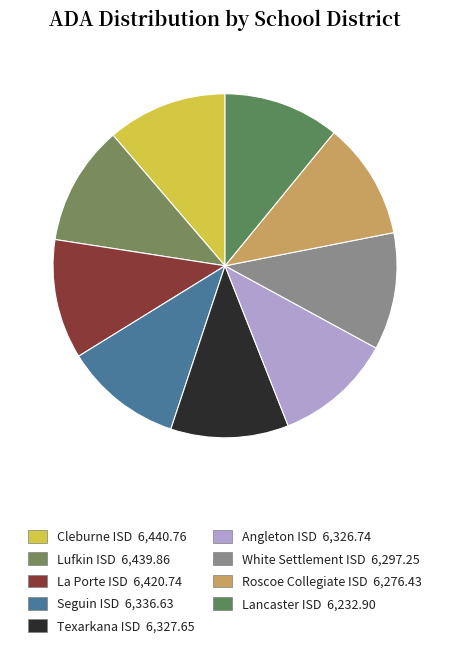

Which slice is the smallest?

Lancaster ISD